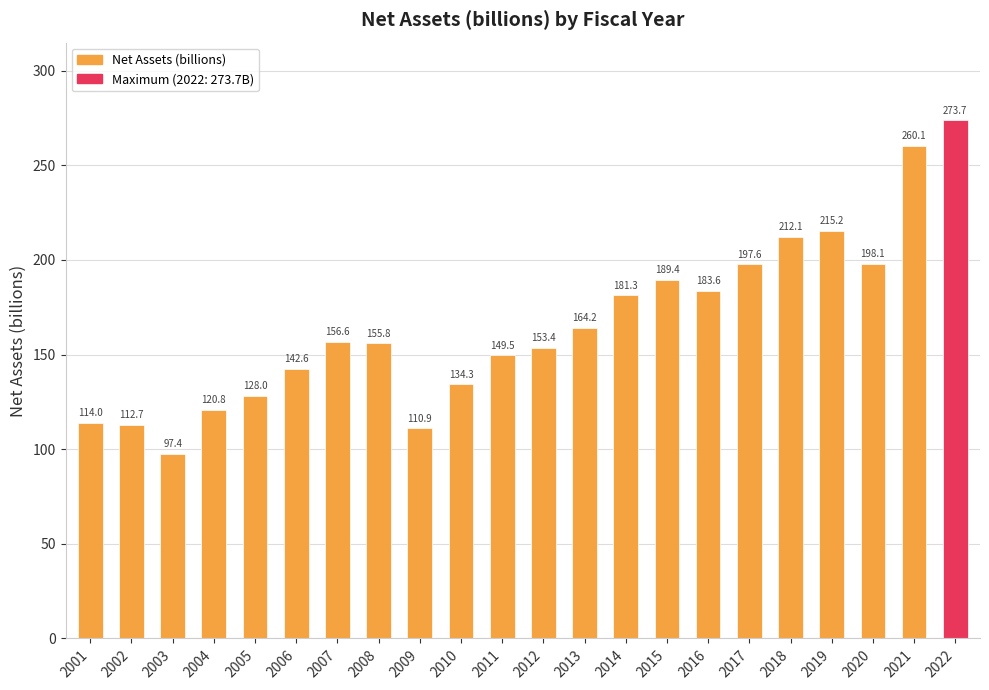

The value at 2020 is 198.1. True or false?

True